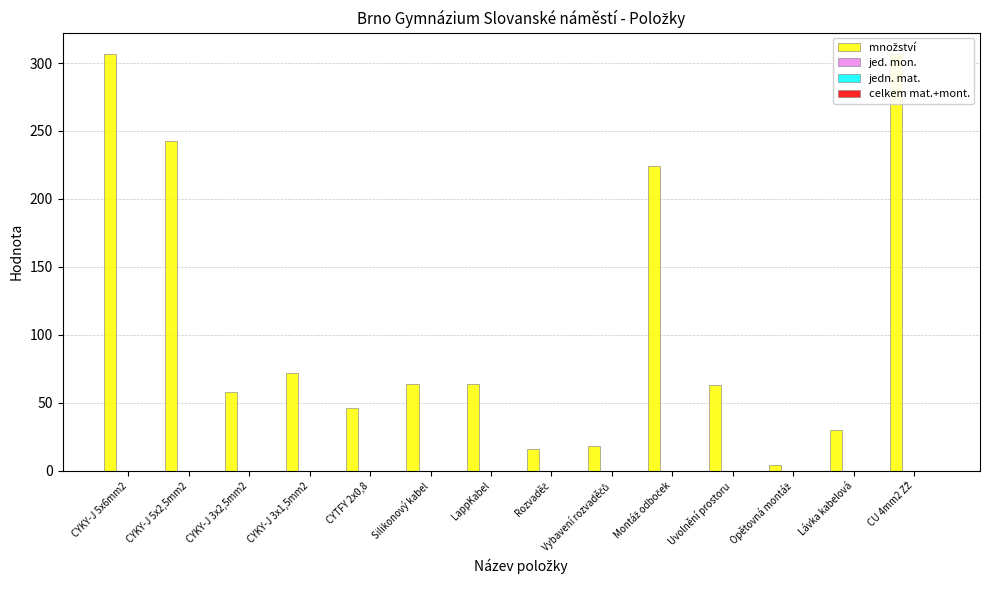

The jedn. mat. series shows 0 at Uvolnění prostoru. True or false?

True